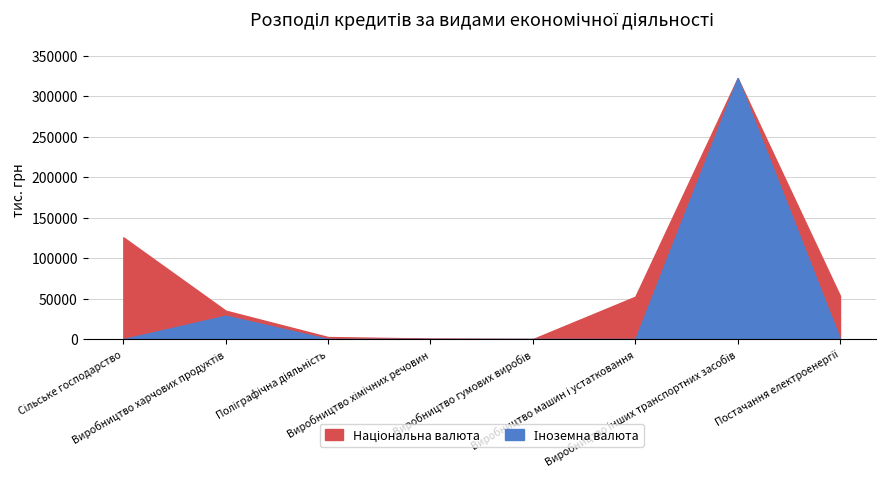

Where is Іноземна валюта nearest to the value 161087?

Виробництво харчових продуктів